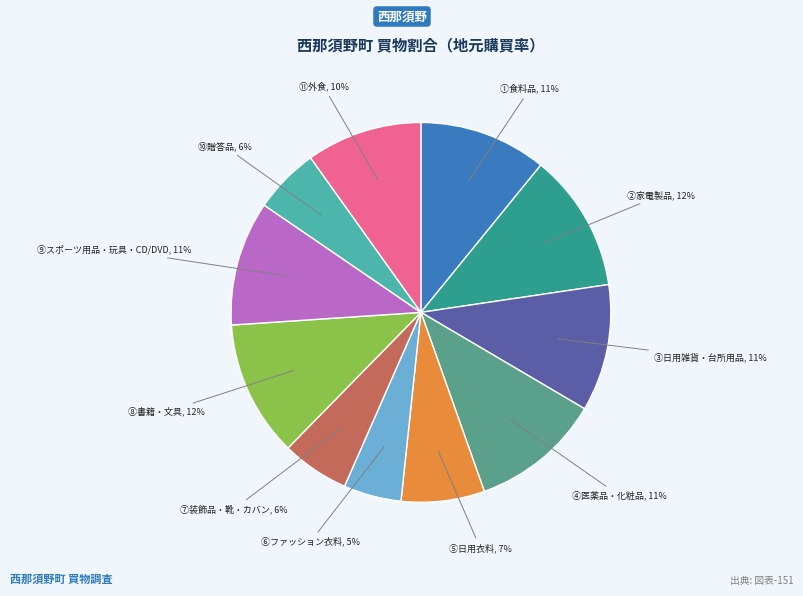

Which has a higher value, ⑪外食 or ②家電製品?

②家電製品